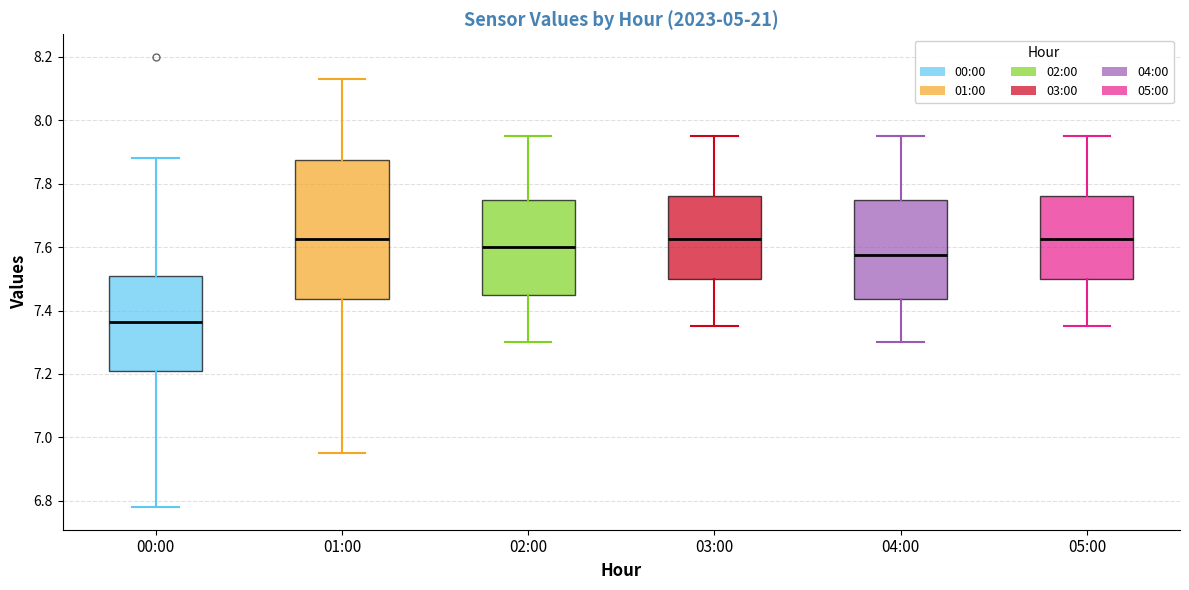

Reading left to right, transcribe this box plot: for each box, give where its median line is, the range the box spans, and where its two whiskers end, as read against the y-axis. The values are not printed on the chart, so give them approximately, as read against the axis.

00:00: median 7.36, box 7.22 to 7.52, whiskers 6.78 to 7.88
01:00: median 7.62, box 7.44 to 7.88, whiskers 6.96 to 8.14
02:00: median 7.60, box 7.46 to 7.76, whiskers 7.30 to 7.96
03:00: median 7.62, box 7.50 to 7.76, whiskers 7.36 to 7.96
04:00: median 7.58, box 7.44 to 7.76, whiskers 7.30 to 7.96
05:00: median 7.62, box 7.50 to 7.76, whiskers 7.36 to 7.96